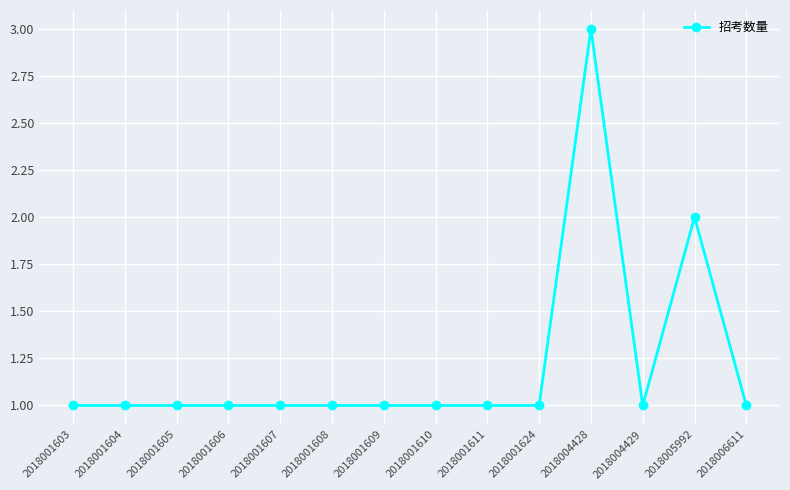

Reading left to right, transcribe all the data shown in this chart.

2018001603=1	2018001604=1	2018001605=1	2018001606=1	2018001607=1	2018001608=1	2018001609=1	2018001610=1	2018001611=1	2018001624=1	2018004428=3	2018004429=1	2018005992=2	2018006611=1